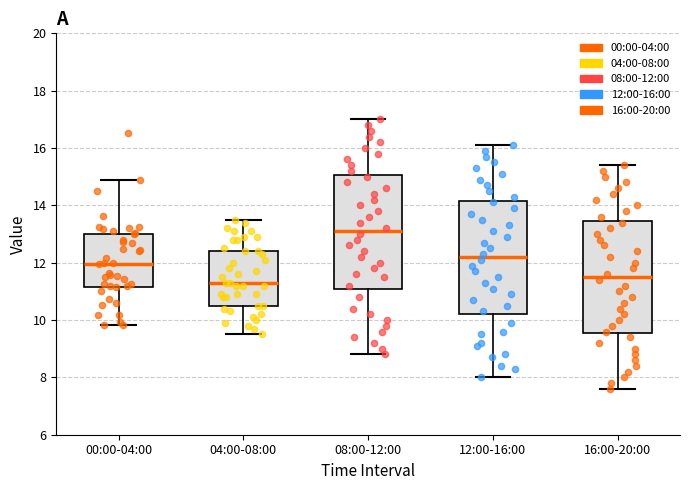

Where does the lower whisker of the box for 04:00-08:00 end on the y-axis? The values are not printed on the chart, so give them approximately, as read against the axis.

9.6